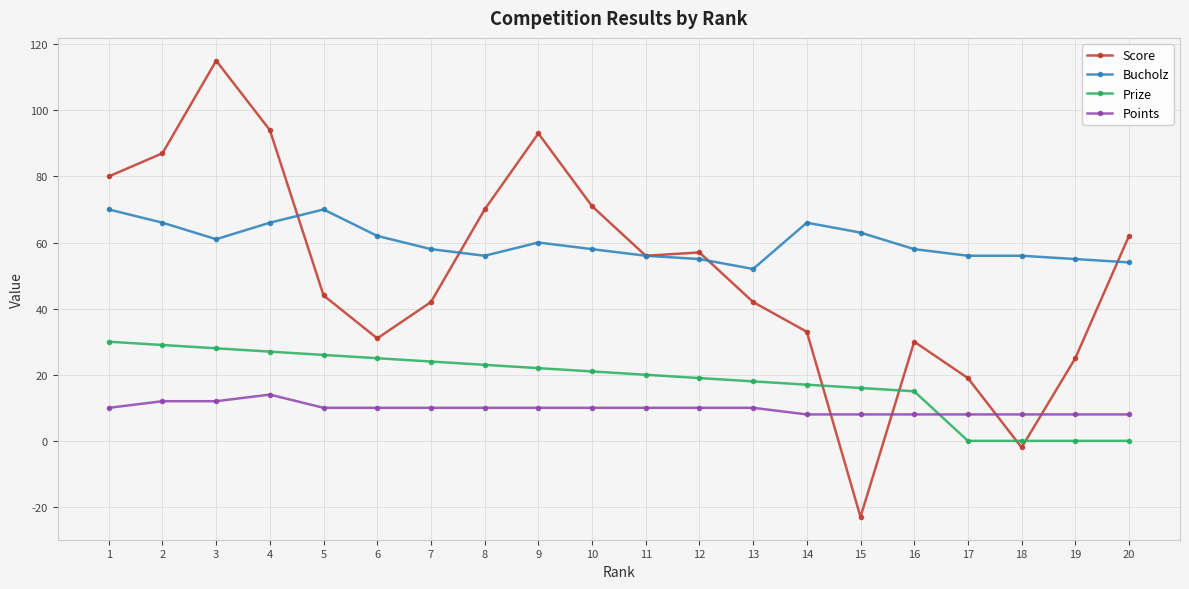

Which series changed the most between 7 and 8?

Score